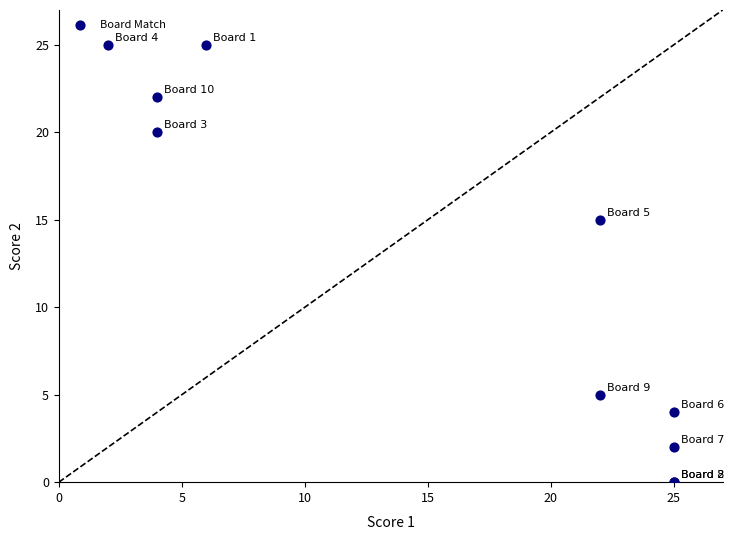

What Y value in the scatter plot is closest to 12?

15